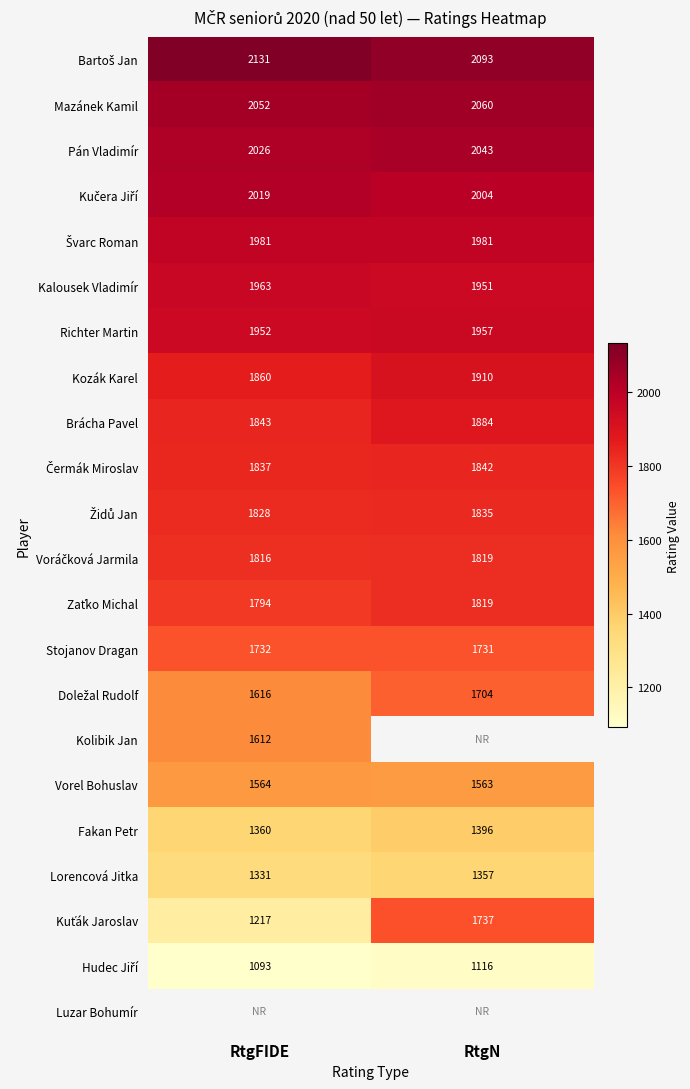

What is the maximum value shown in the chart?

2131.0